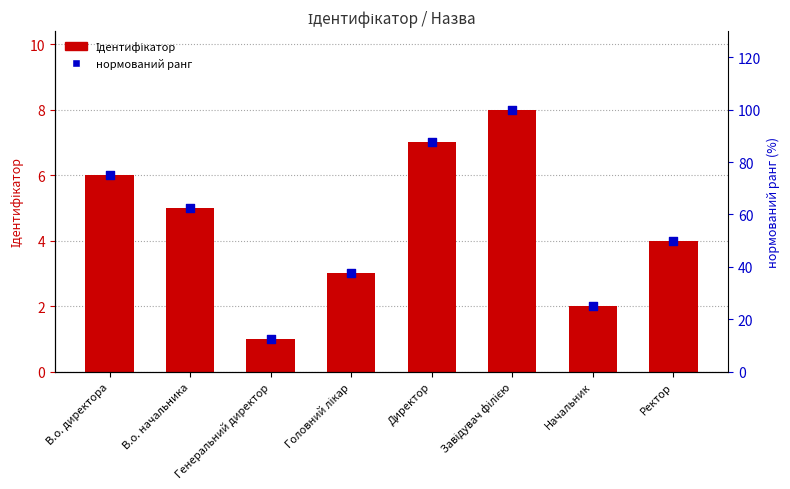

At how many categories does at least one series exceed 89?

1